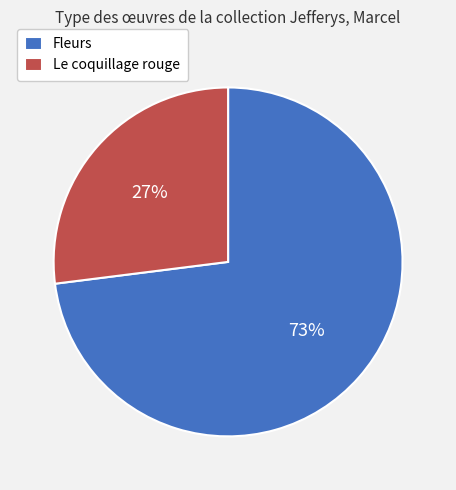

What is the smallest slice in the pie chart?

Le coquillage rouge